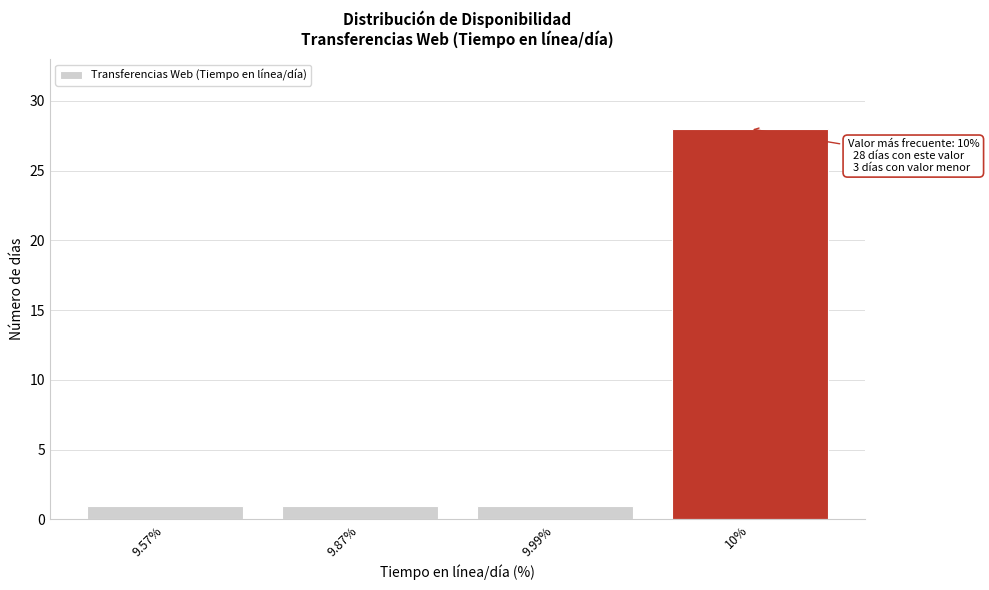

Reading left to right, extract all data points from this chart.

9.57%=1	9.87%=1	9.99%=1	10%=28